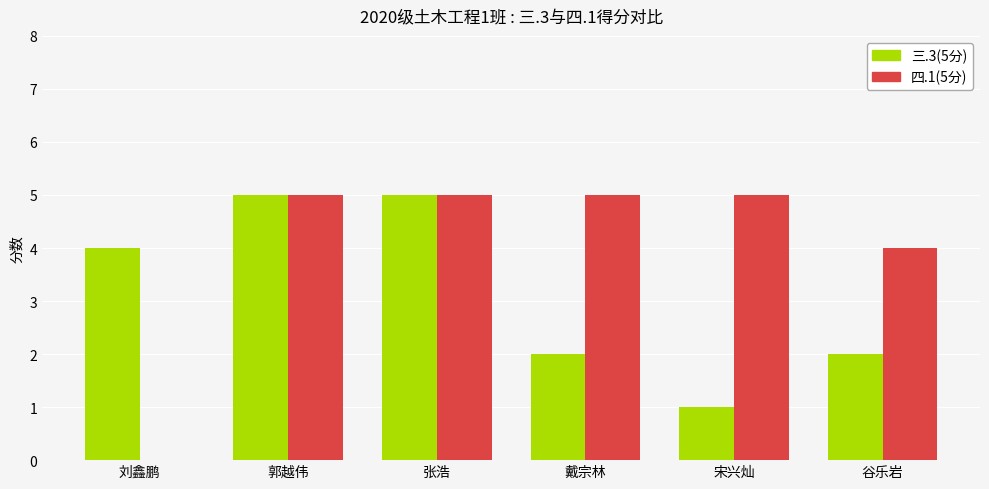

What are all the series names shown in the legend?

三.3(5分), 四.1(5分)